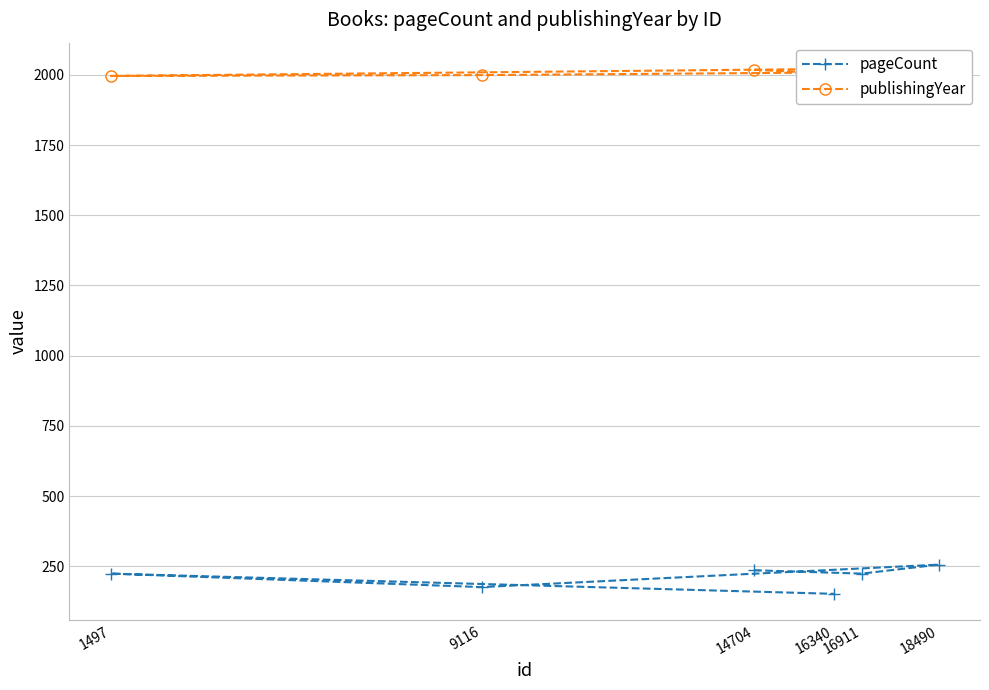

What is the minimum value shown in the chart?

152